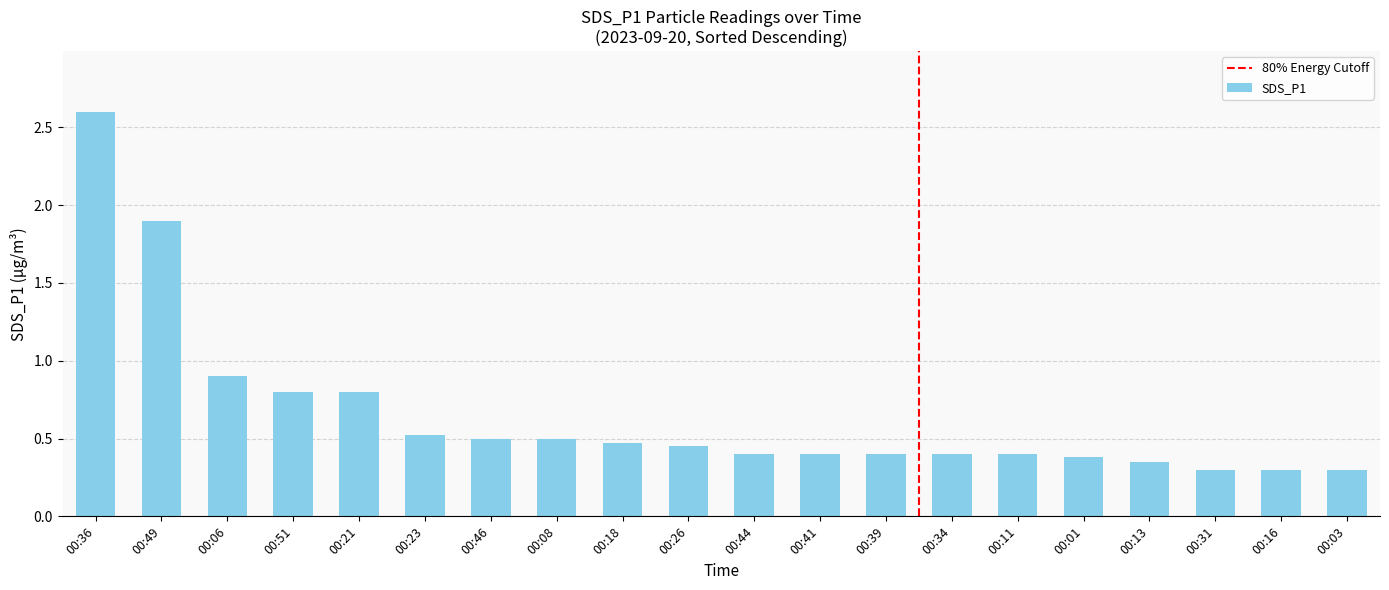

Which has a higher value, 00:23 or 00:03?

00:23